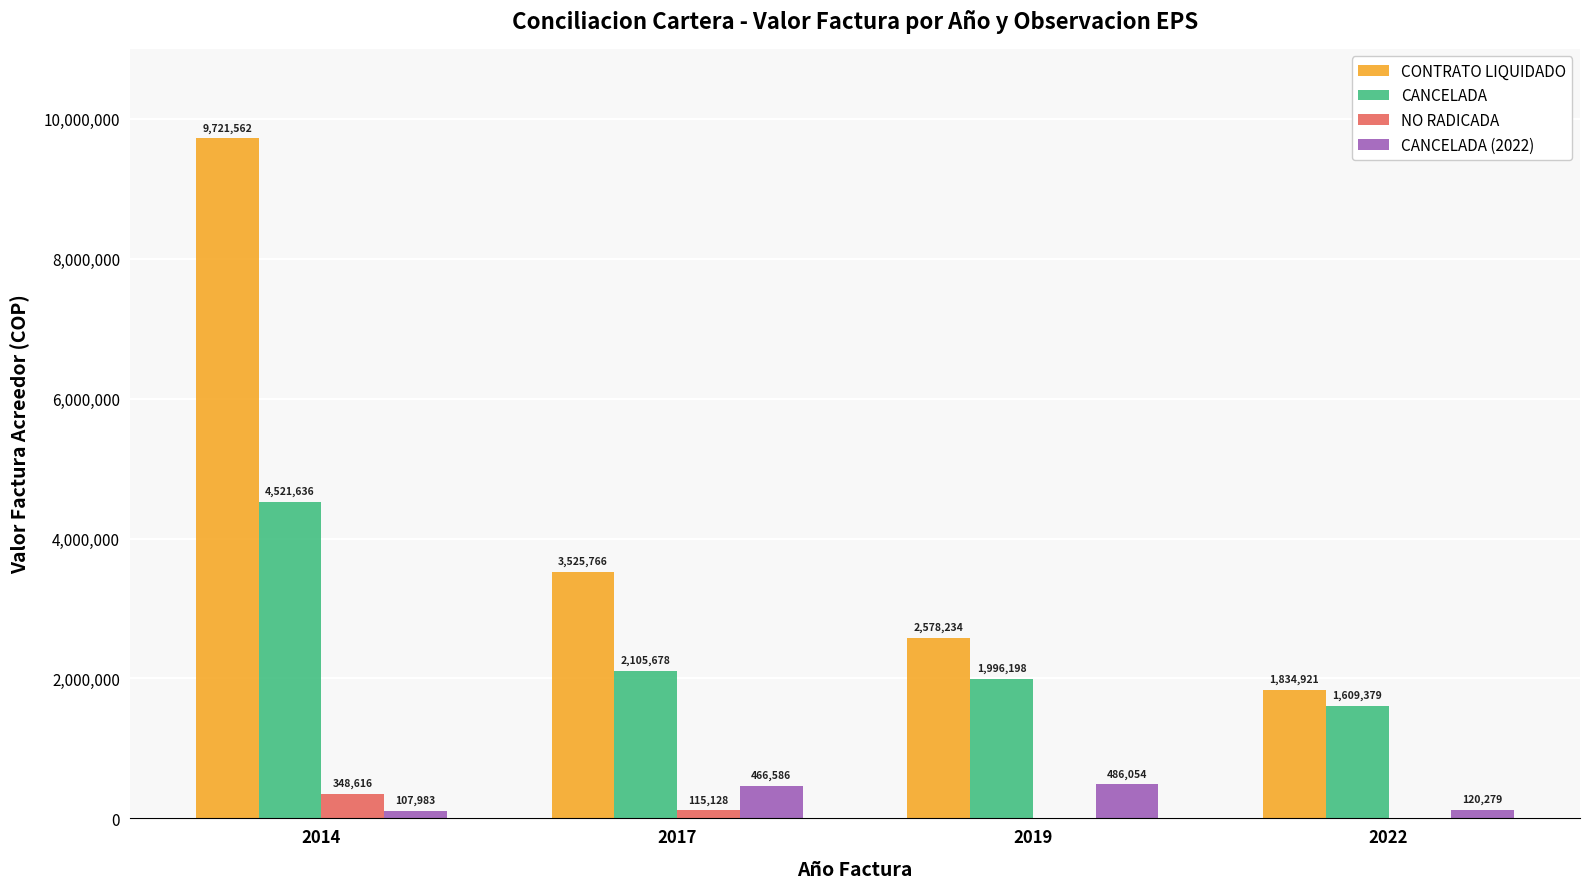

At which label does CONTRATO LIQUIDADO reach its peak?

2014